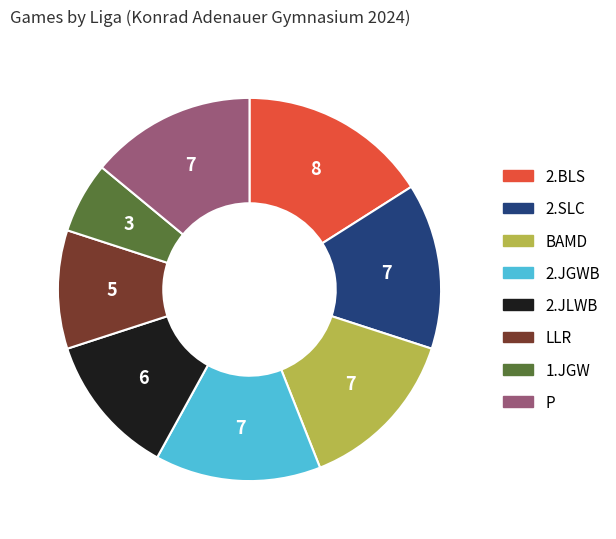

Which slice is the smallest?

1.JGW